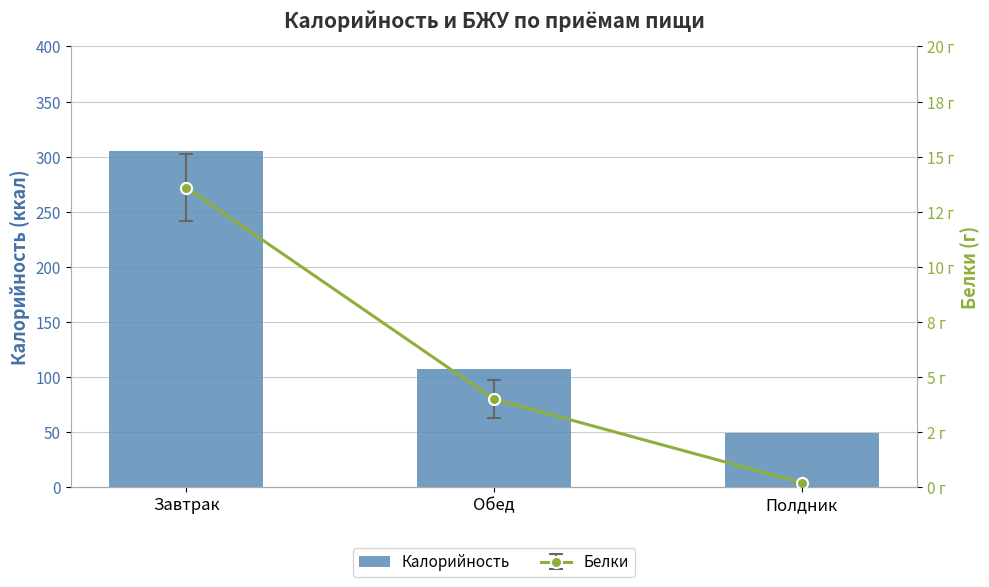

True or false: the data shows 49 at Полдник.

True